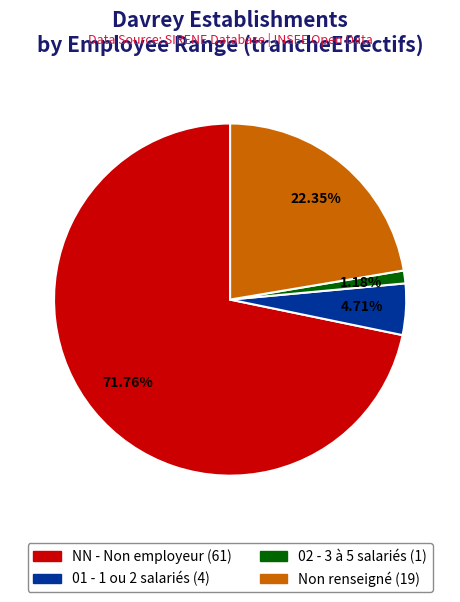

Is there a majority slice in this chart?

Yes